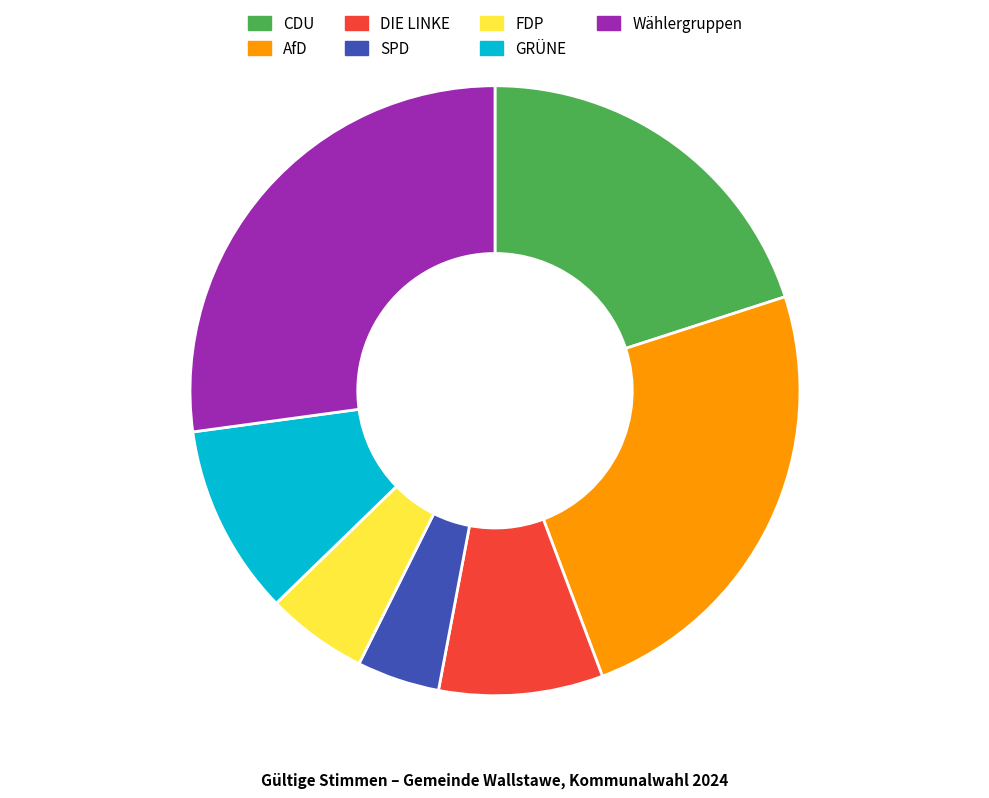

Which slice is the smallest?

SPD